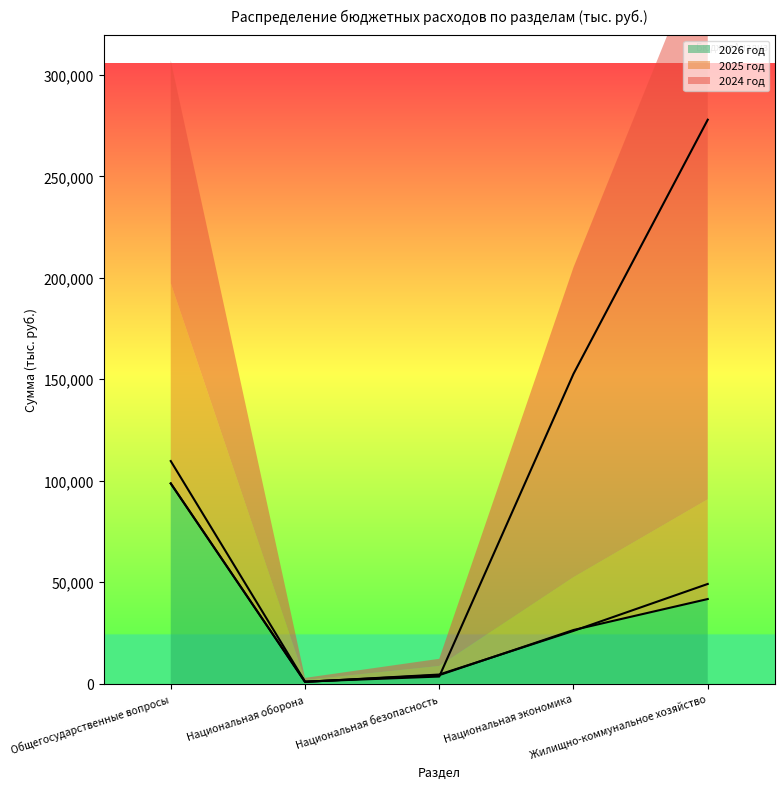

Rank the series at Национальная экономика from lowest to highest value.

2025 год, 2026 год, 2024 год